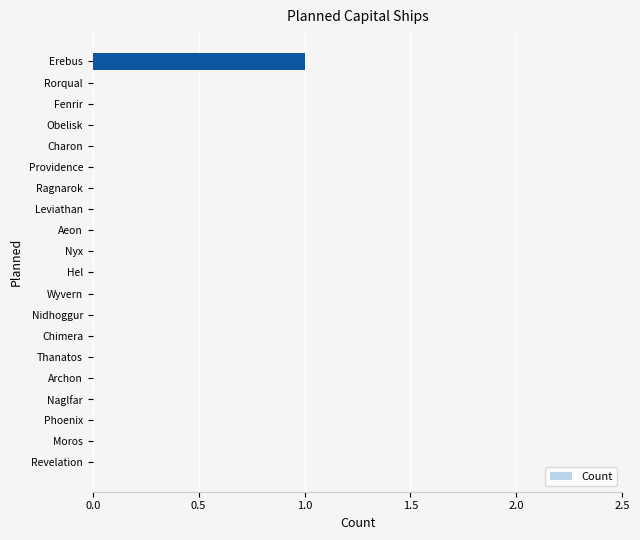

Count the values in the range 0 to 1.

20